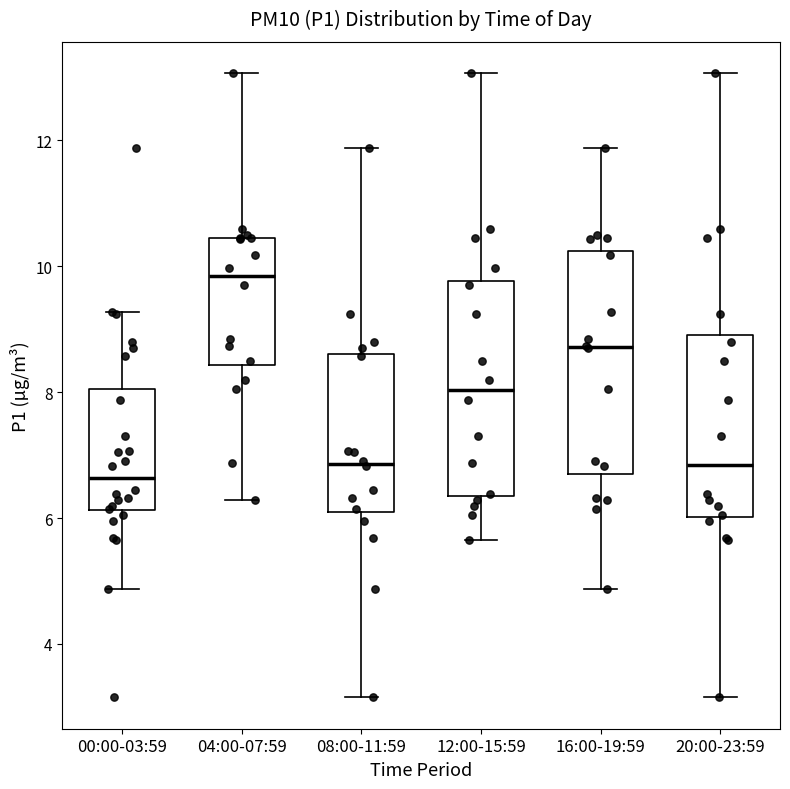

Reading left to right, transcribe this box plot: for each box, give where its median line is, the range the box spans, and where its two whiskers end, as read against the y-axis. The values are not printed on the chart, so give them approximately, as read against the axis.

00:00-03:59: median 6.6, box 6.2 to 8.0, whiskers 4.8 to 9.2
04:00-07:59: median 9.8, box 8.4 to 10.4, whiskers 6.2 to 13.0
08:00-11:59: median 6.8, box 6.2 to 8.6, whiskers 3.2 to 11.8
12:00-15:59: median 8.0, box 6.4 to 9.8, whiskers 5.6 to 13.0
16:00-19:59: median 8.8, box 6.6 to 10.2, whiskers 4.8 to 11.8
20:00-23:59: median 6.8, box 6.0 to 9.0, whiskers 3.2 to 13.0